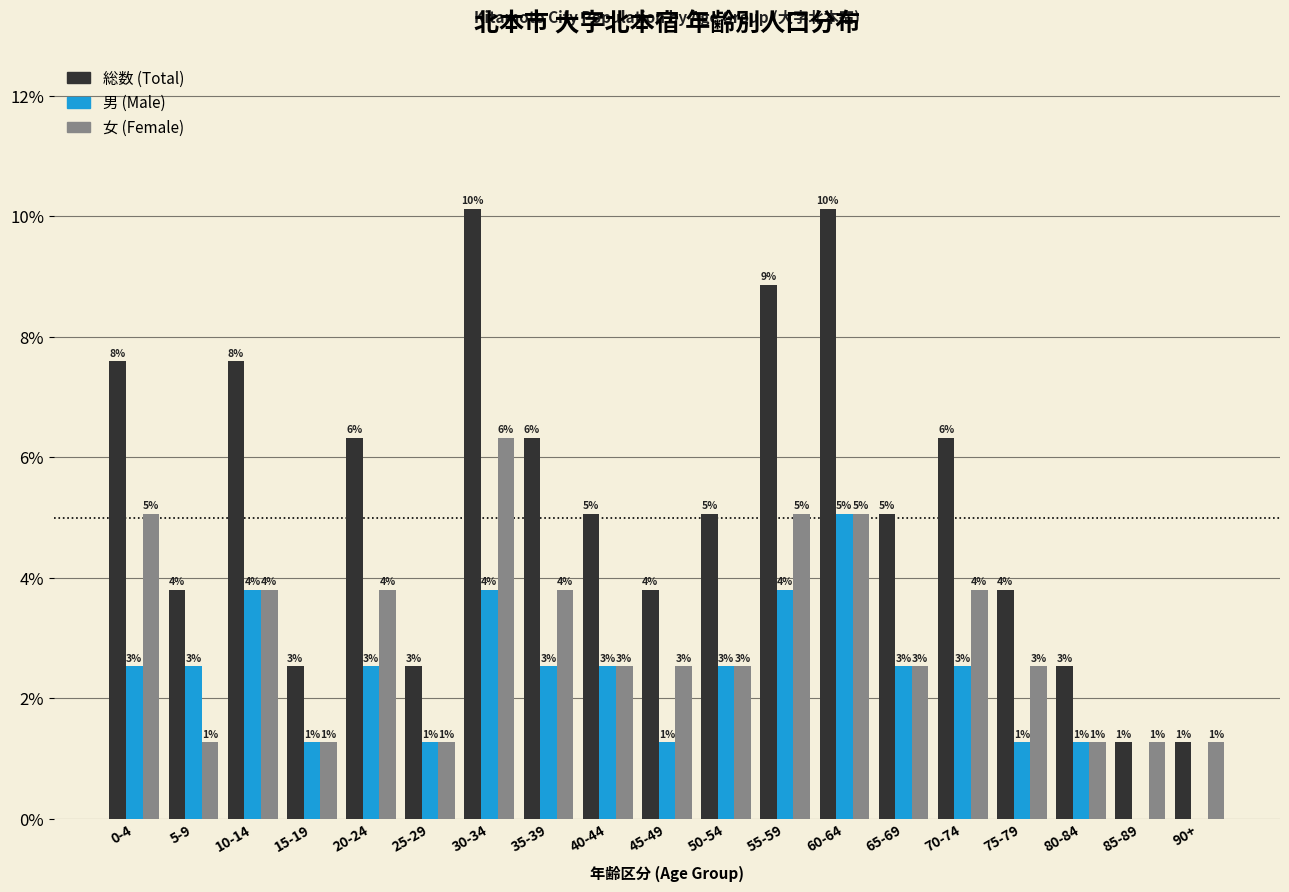

How many groups of bars are there?

19